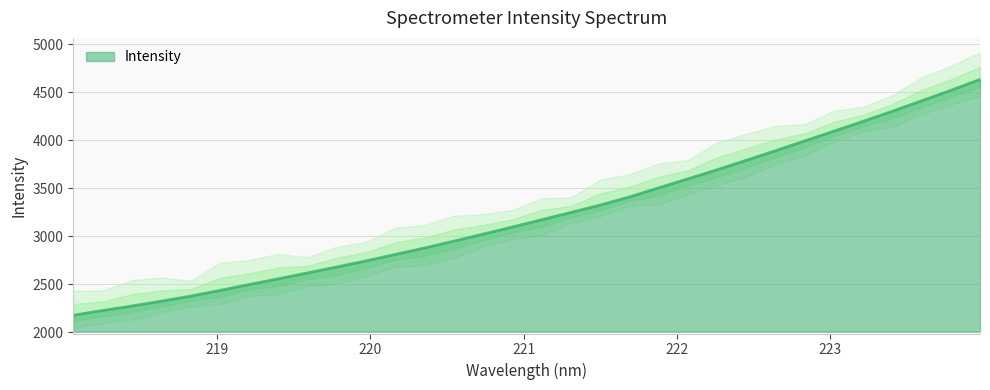

What is the label of the 17th point from the left?

221.1174